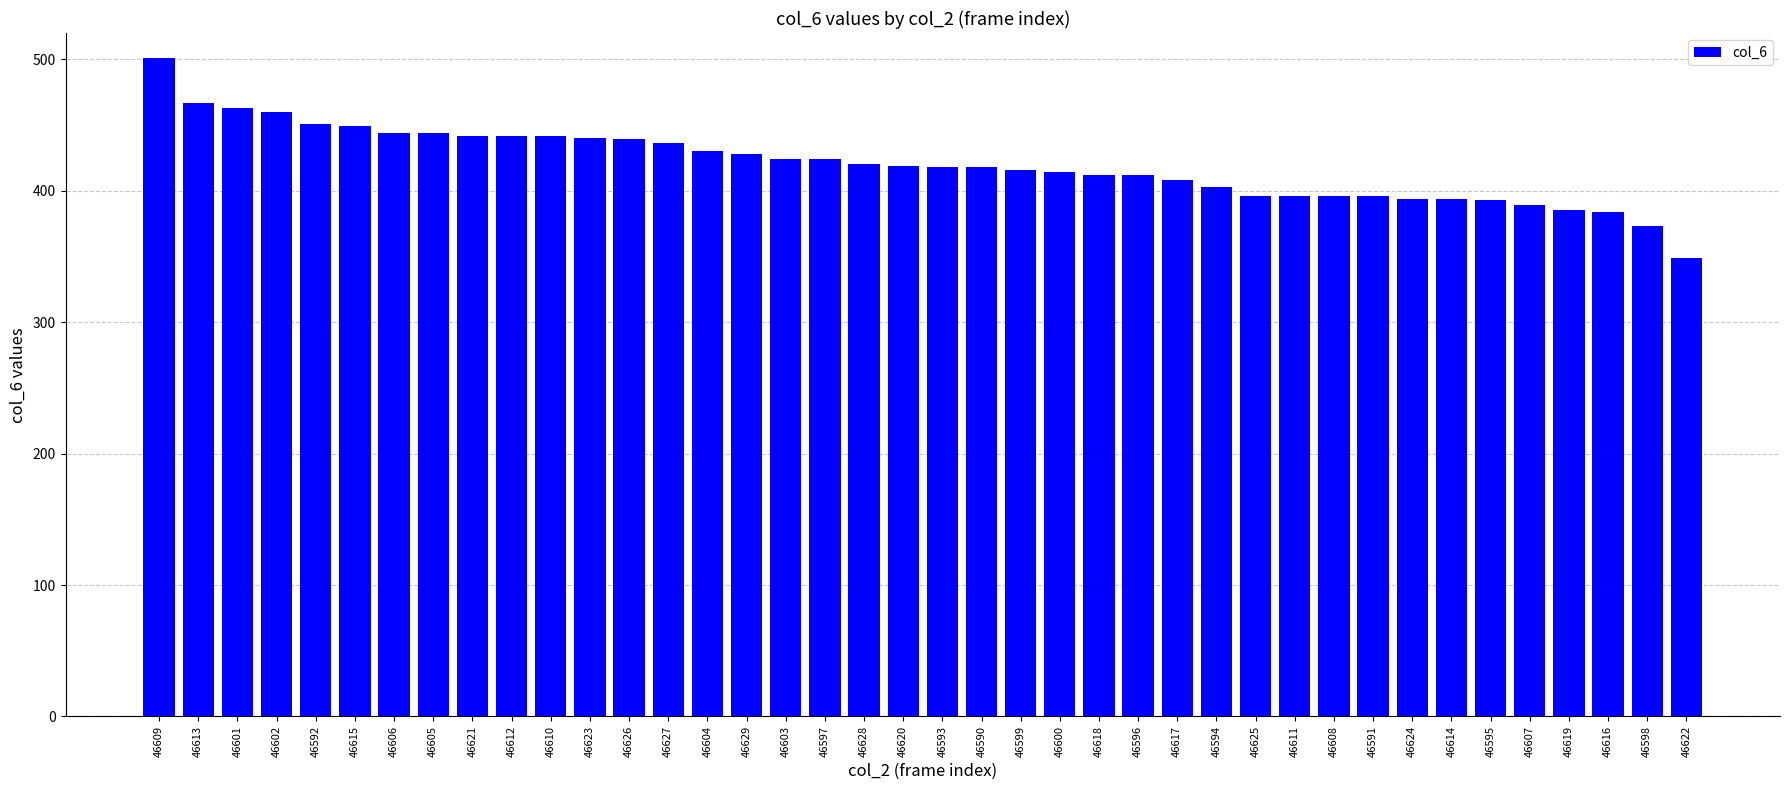

Does the chart contain stacked bars?

No